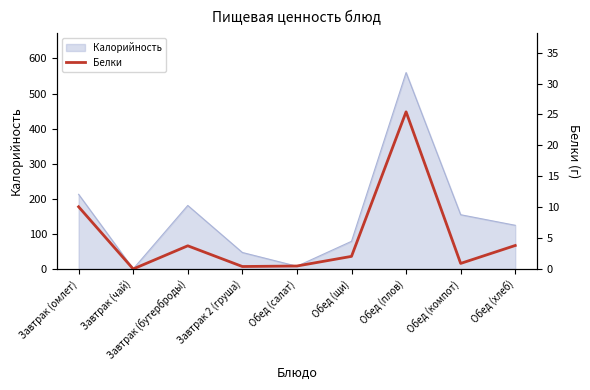

The value of Калорийность at Обед (хлеб) is 31.2. True or false?

False